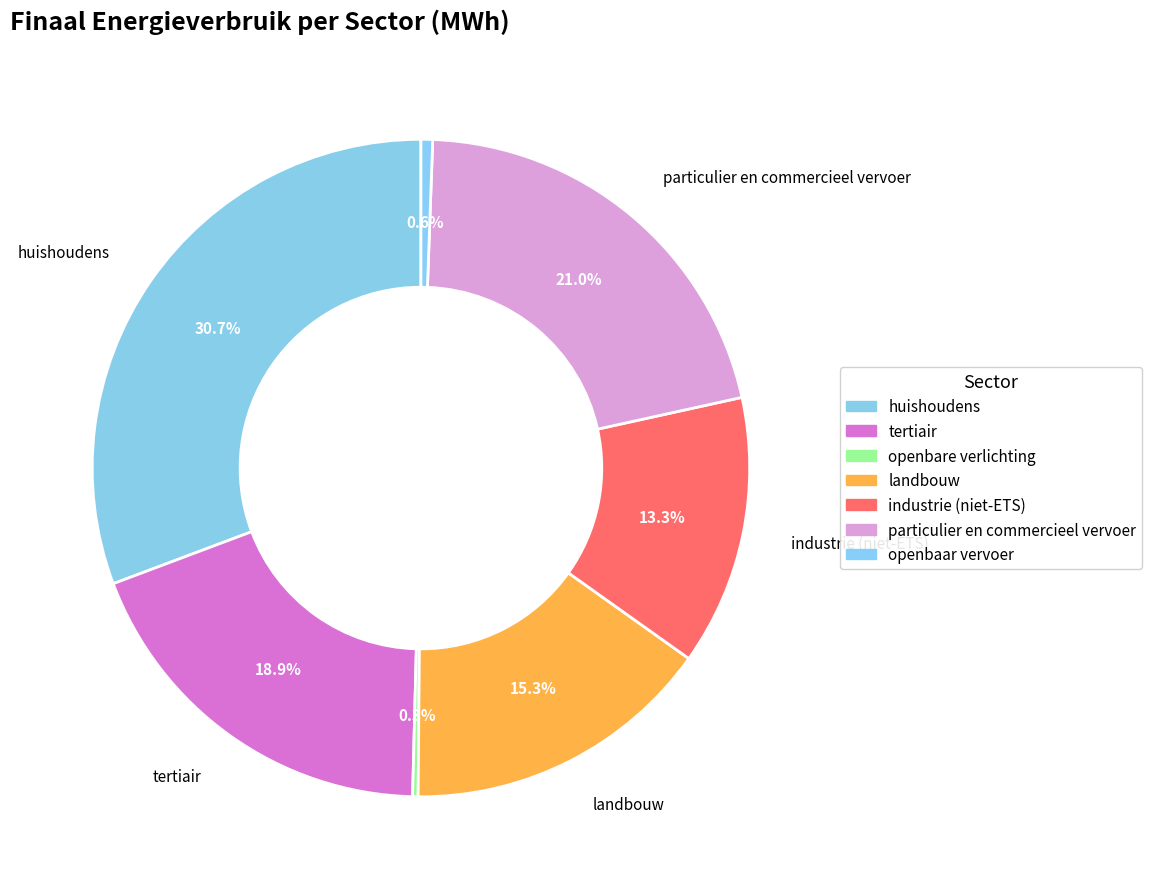

To the nearest percent, what is the average slice percentage?

14%